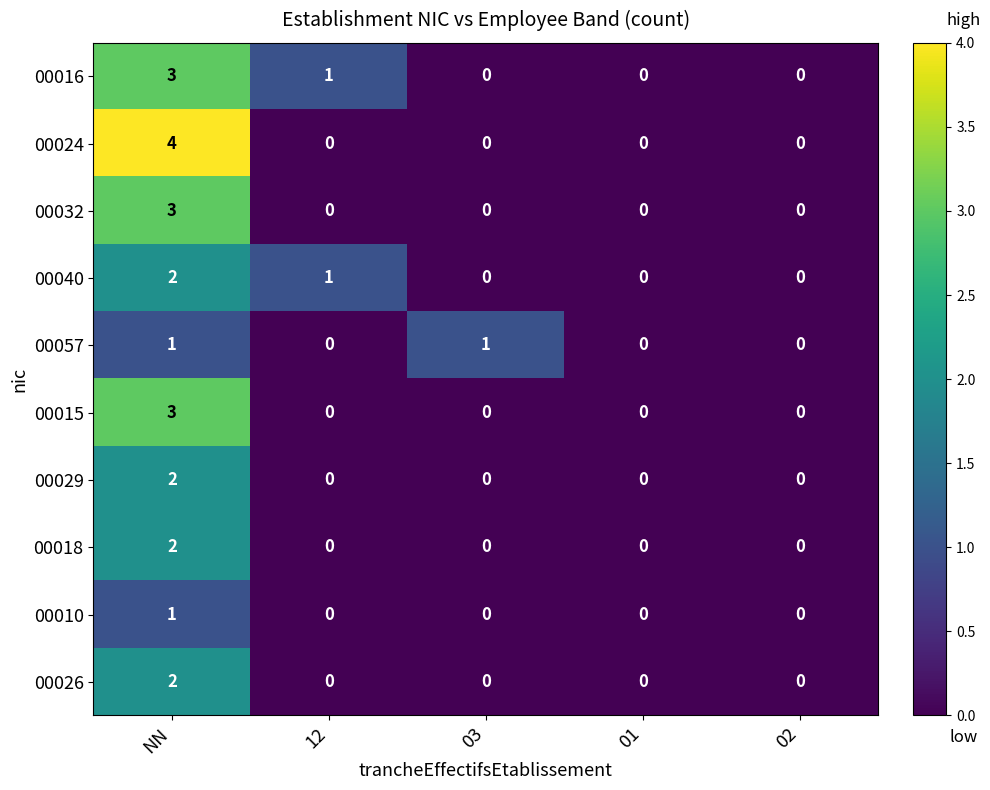

What is the greatest value displayed?

4